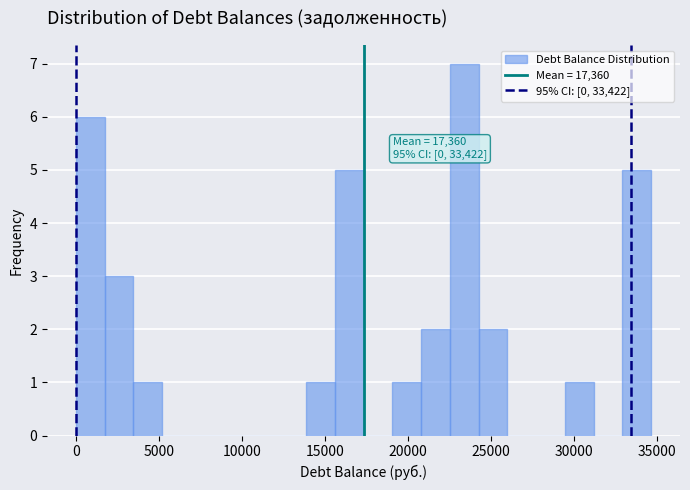

Around what value on the x-axis is the tallest bar? Give the approximate position of its centre, as read against the axis.

23500